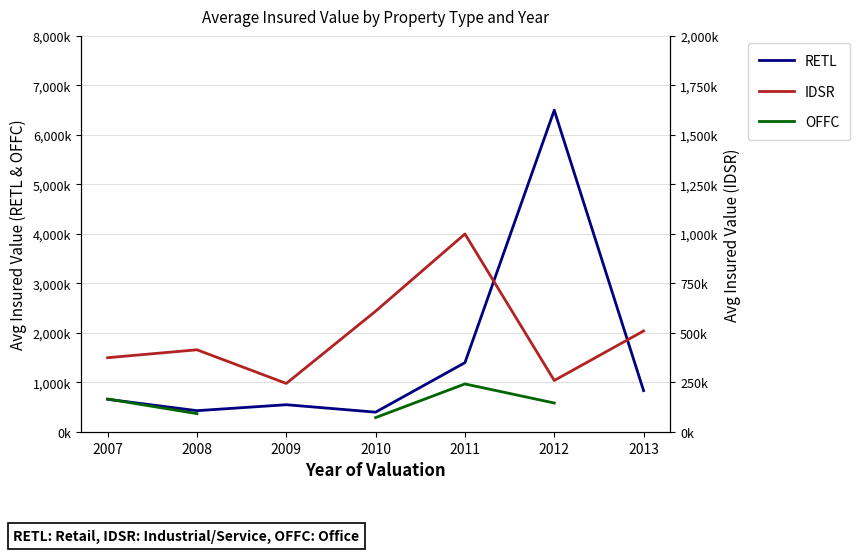

Between 2009 and 2012, which series saw the biggest shift?

RETL